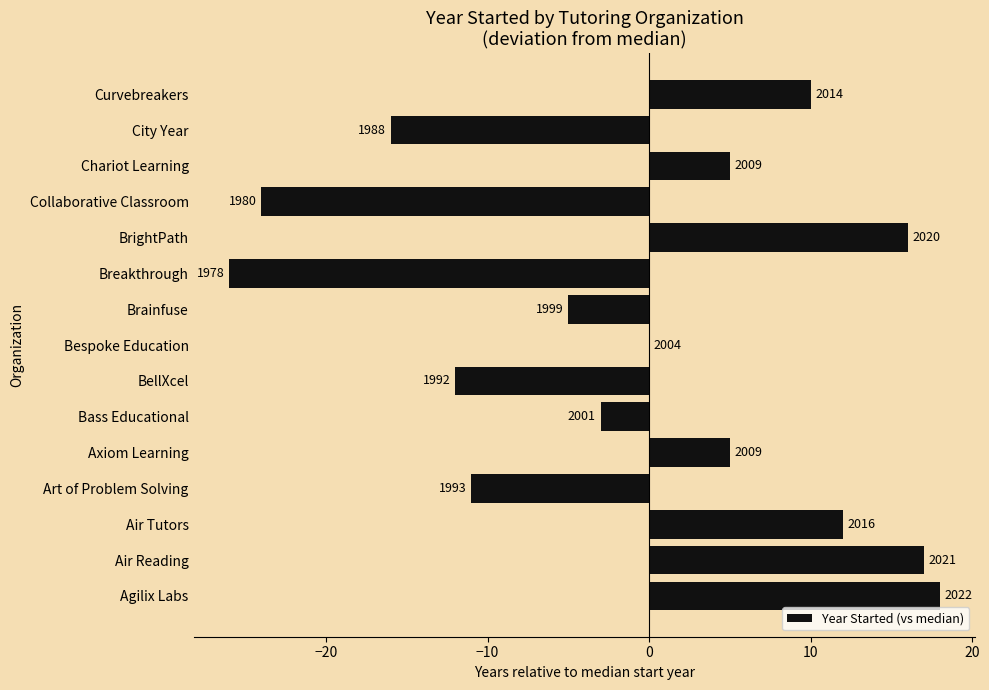

Are the bars horizontal?

Yes